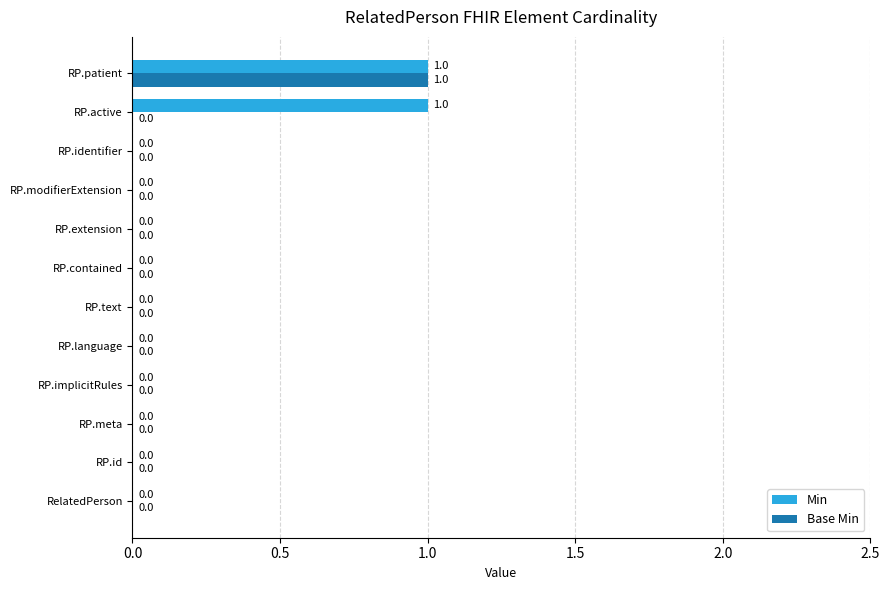

How many Base Min values are between 0 and 1?

12